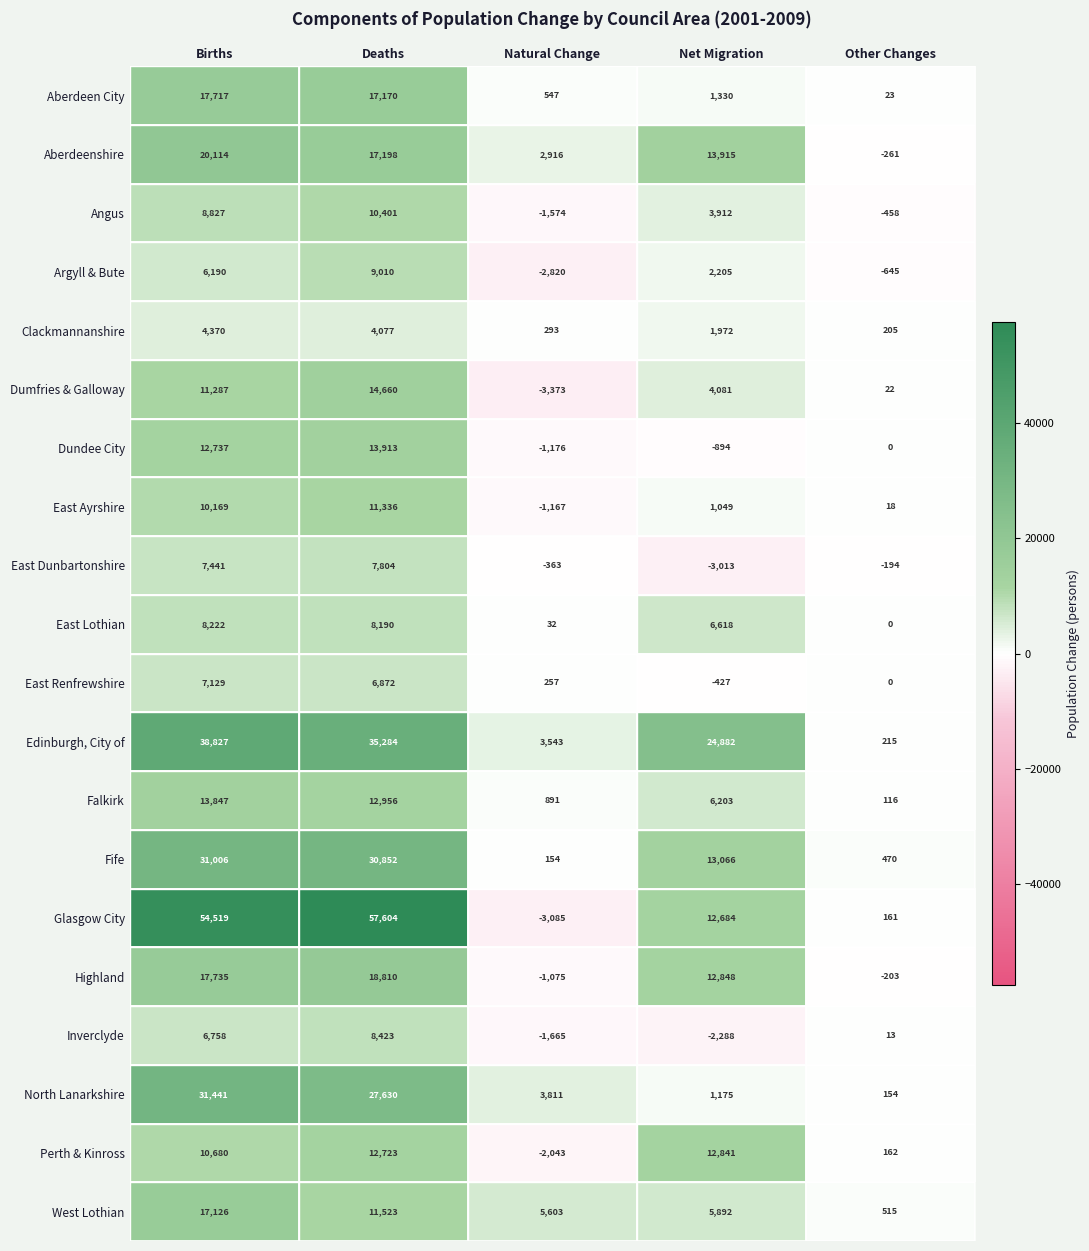

What is the difference between the highest and lowest values at Deaths?

53527